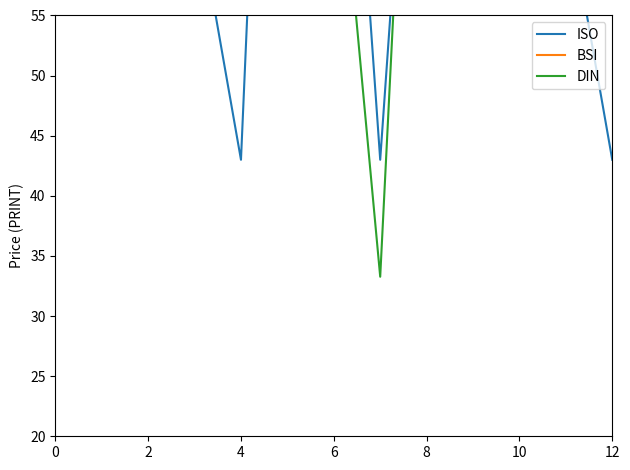

How many values in the ISO series exceed 98?

3